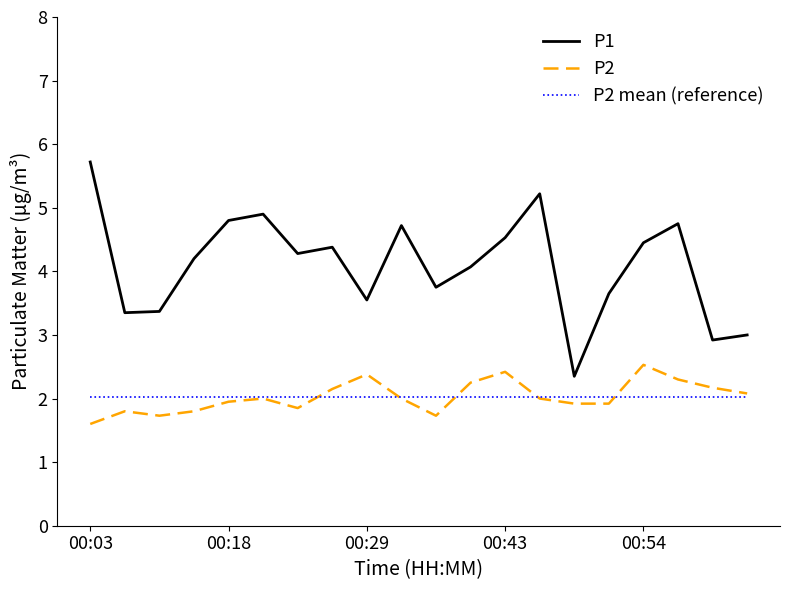

What is the minimum value for P2 mean (reference)?

2.0